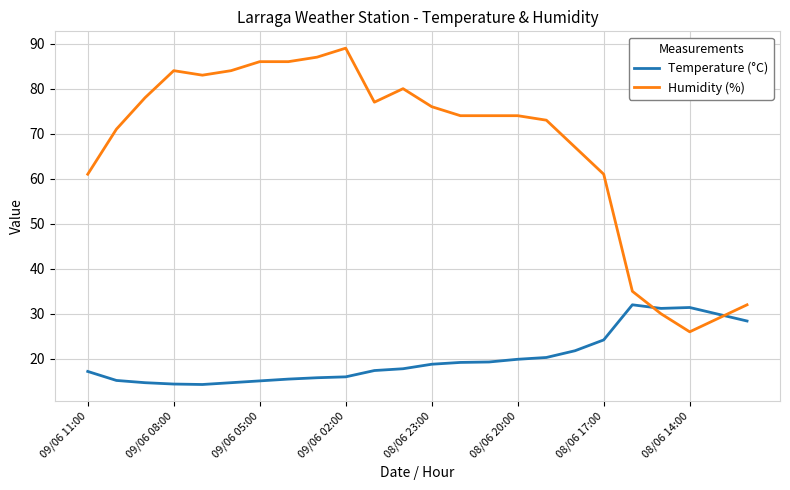

What is the difference between the maximum and minimum values in the Temperature (°C) series?

17.7